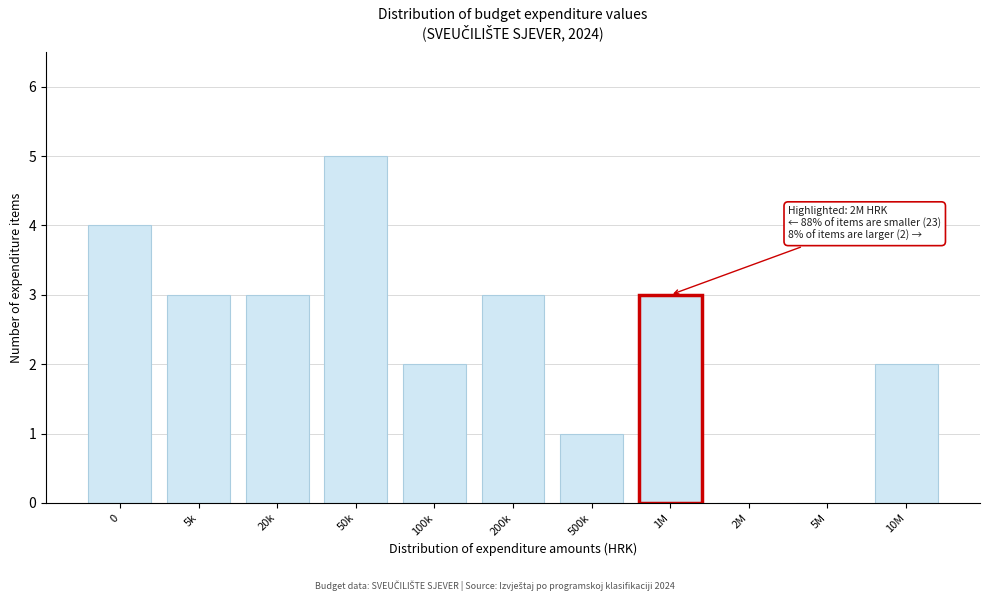

Reading right to left, transcribe all the data shown in this chart.

10M=2	5M=0	2M=0	1M=3	500k=1	200k=3	100k=2	50k=5	20k=3	5k=3	0=4